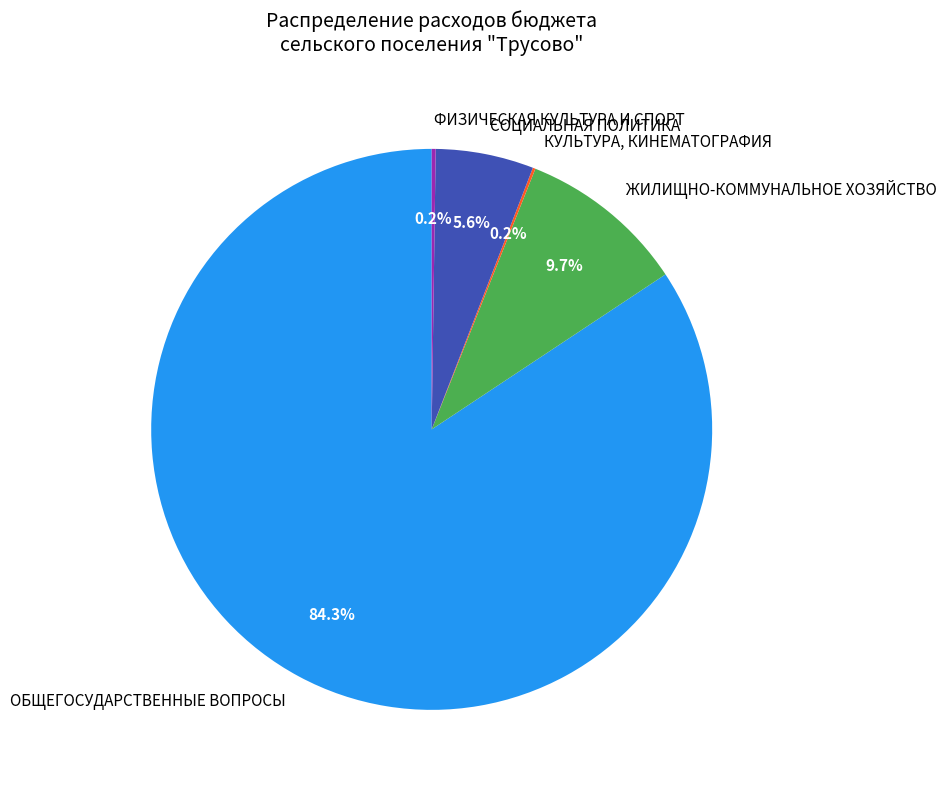

How much of the chart is everything except ЖИЛИЩНО-КОММУНАЛЬНОЕ ХОЗЯЙСТВО?

90.3%